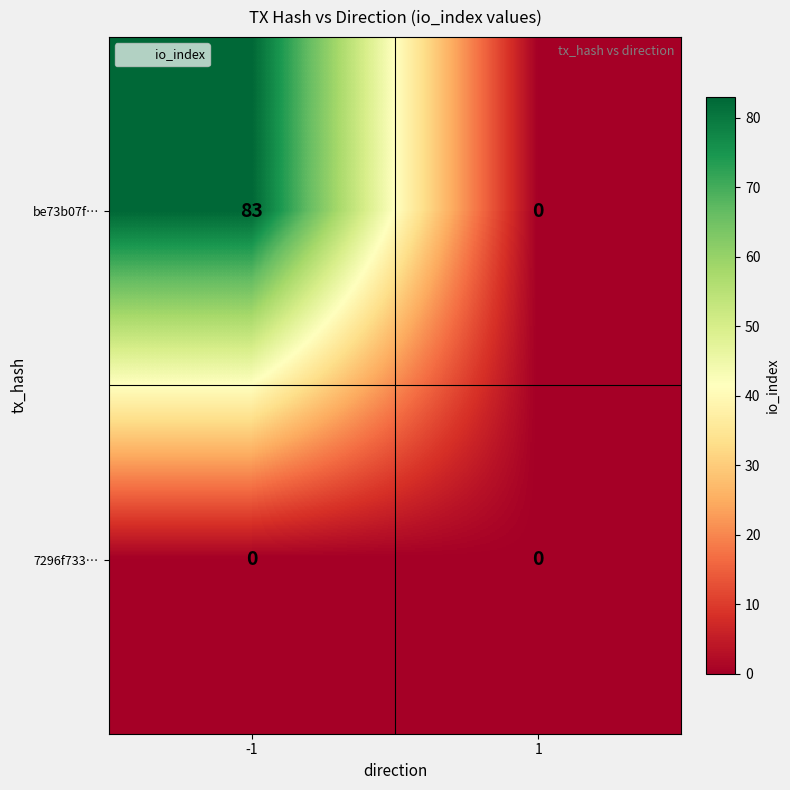

What is the sum of all be73b07f… values?

83